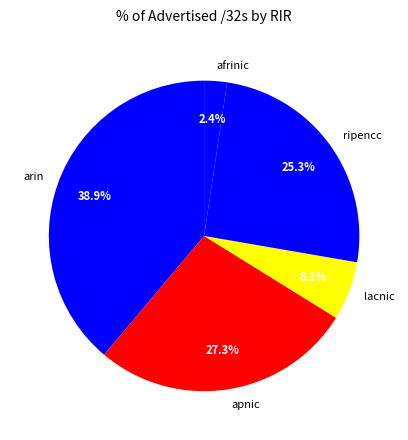

Which category has the smallest portion of the pie?

afrinic